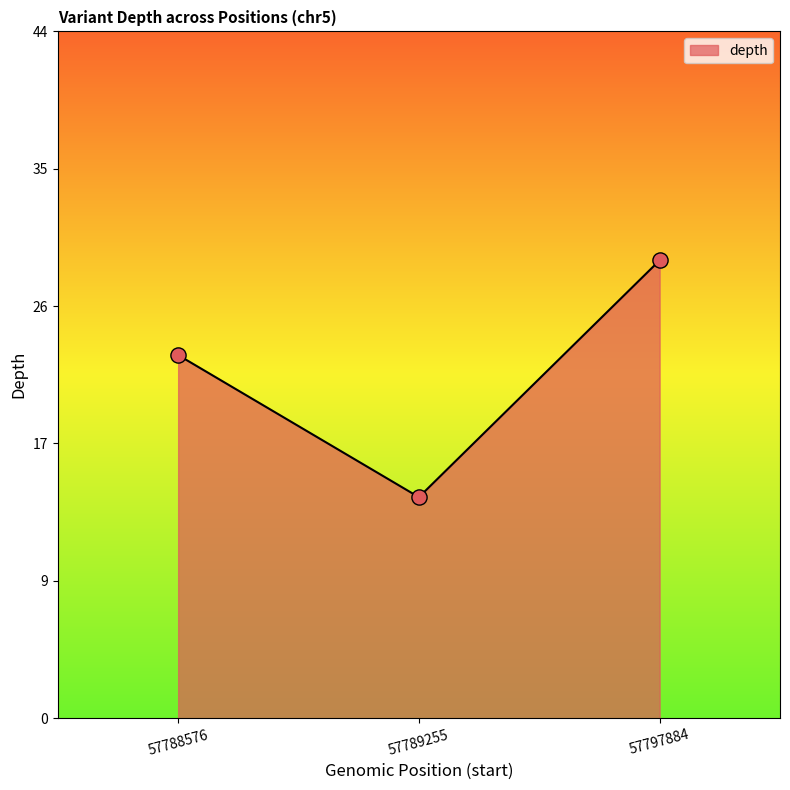

What is the change in value from 57789255 to 57797884?

+15